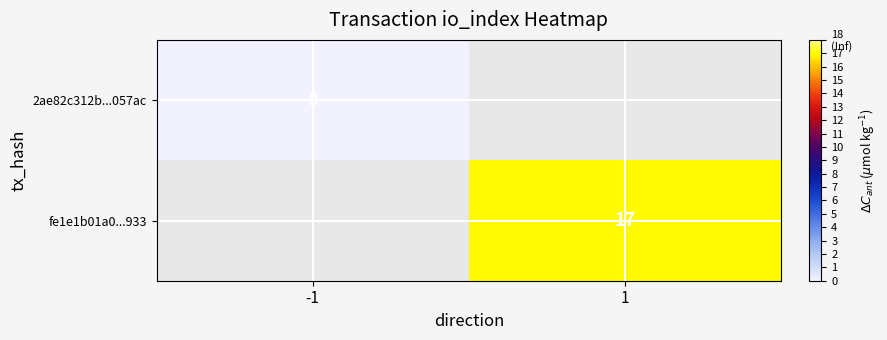

Is the value of fe1e1b01a0...933 at 1 greater than the value of 2ae82c312b...057ac at -1?

Yes